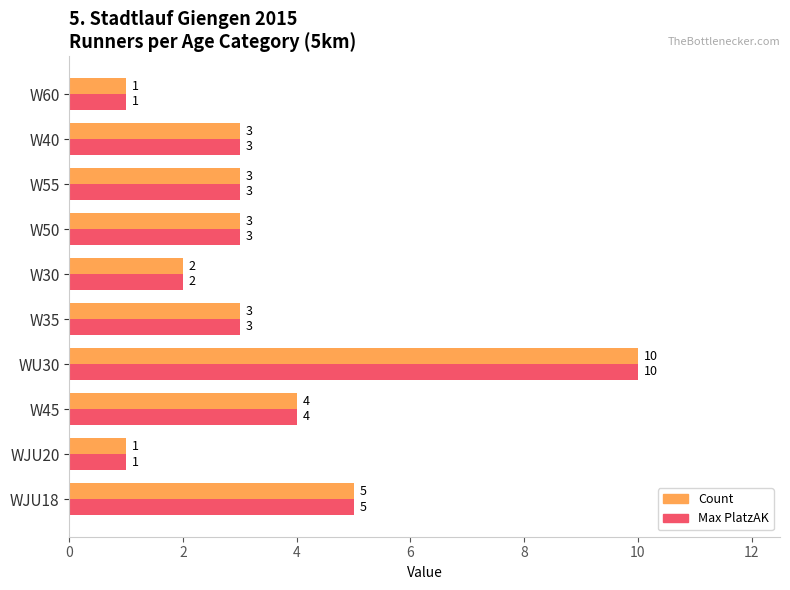

How many data points in Max PlatzAK are less than 3?

3